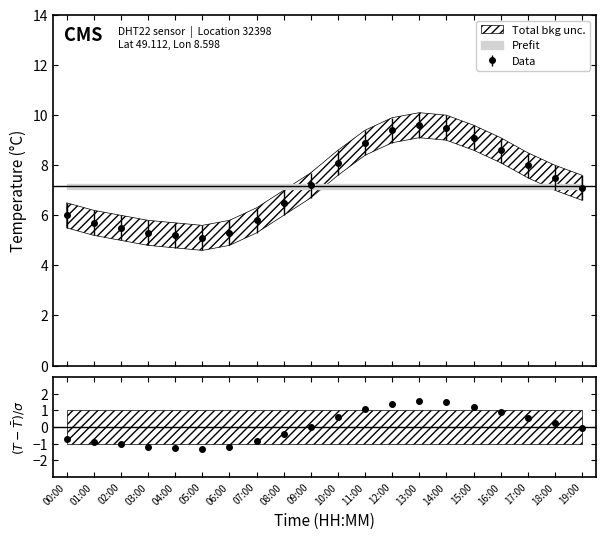

How many points are higher than both their immediate neighbors (excluding endpoints)?

1